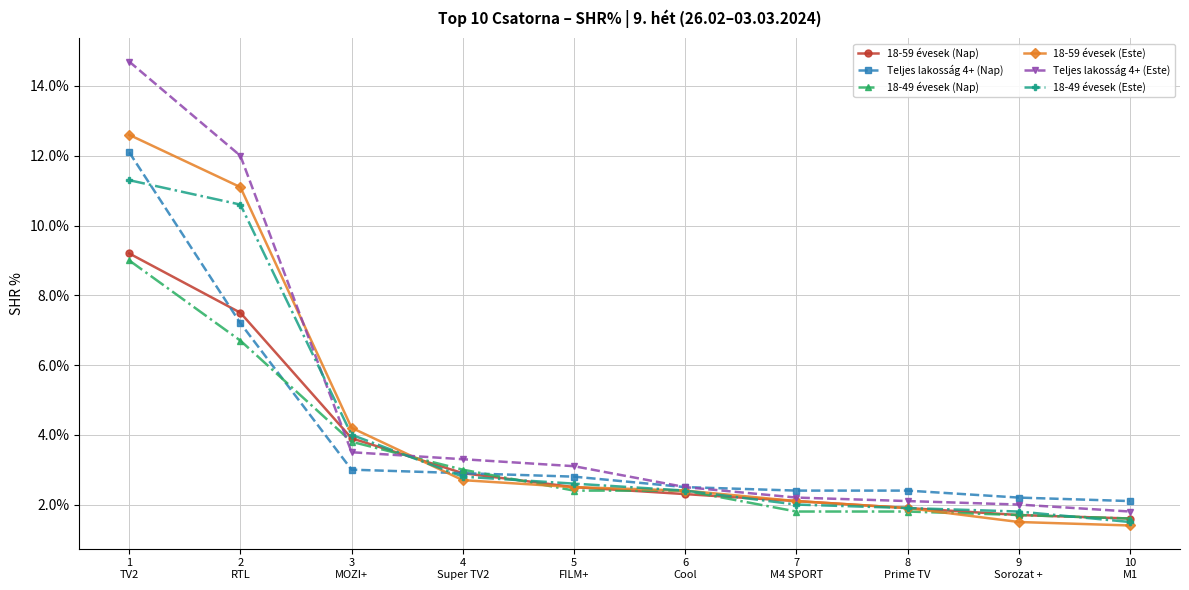

The value of Teljes lakosság 4+ (Nap) at 9
Sorozat + is 1.1. True or false?

False